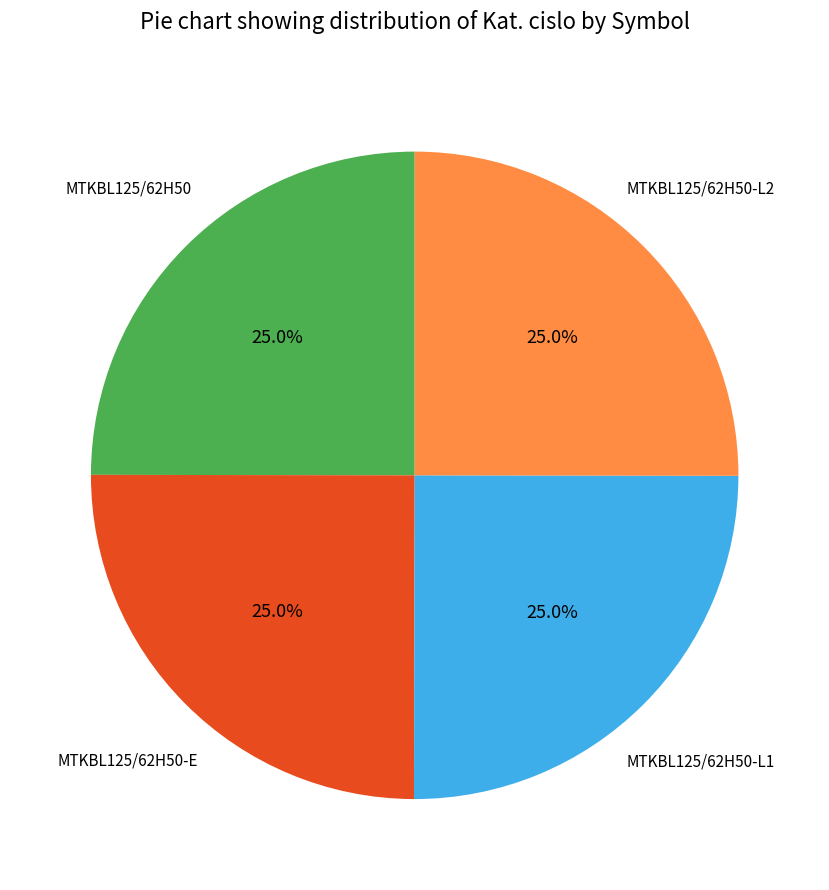

Is there a majority slice in this chart?

No